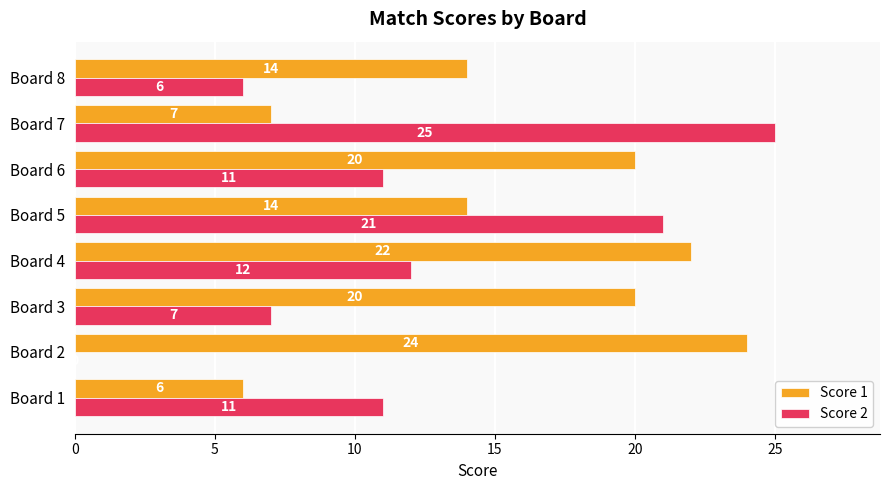

What is the highest value of the Score 2 series?

25